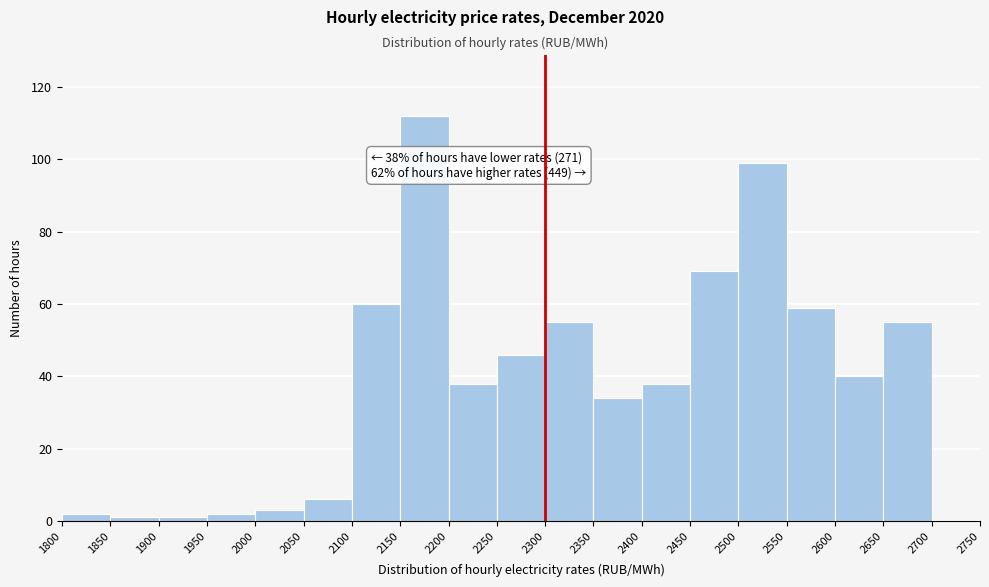

Which range on the x-axis has the tallest bar?

2150 to 2200